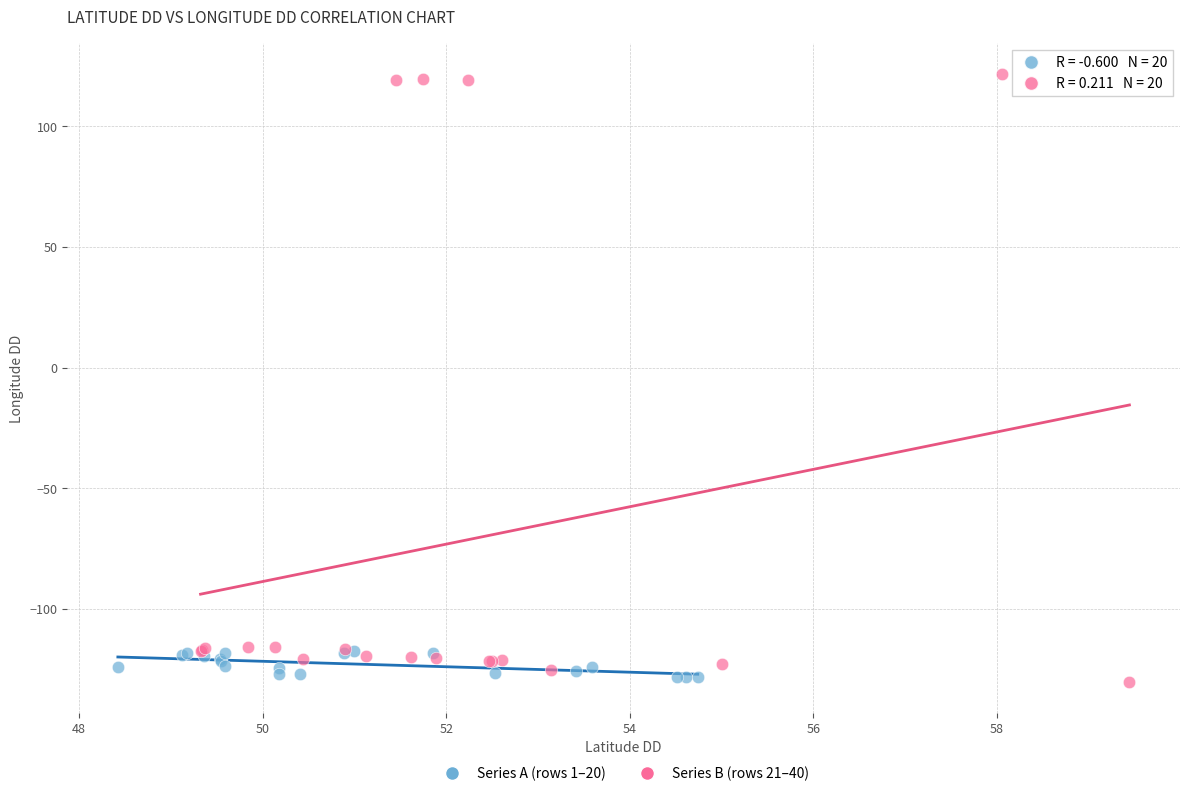

Which series contains the highest Y value?

Series B (rows 21–40)